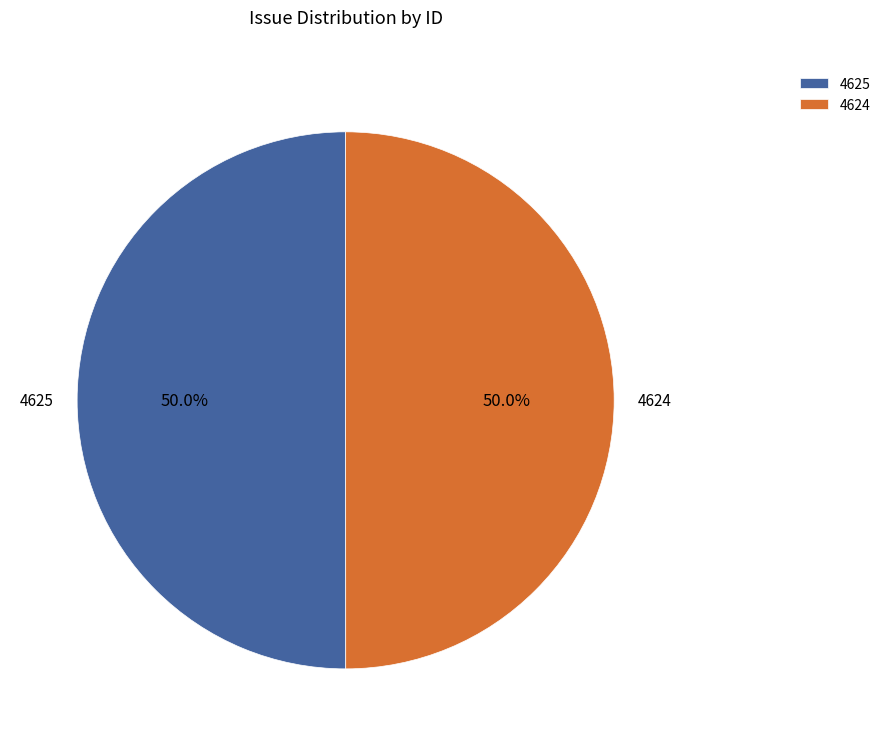

What is the ratio of the value at 4624 to the value at 4625?

1.0